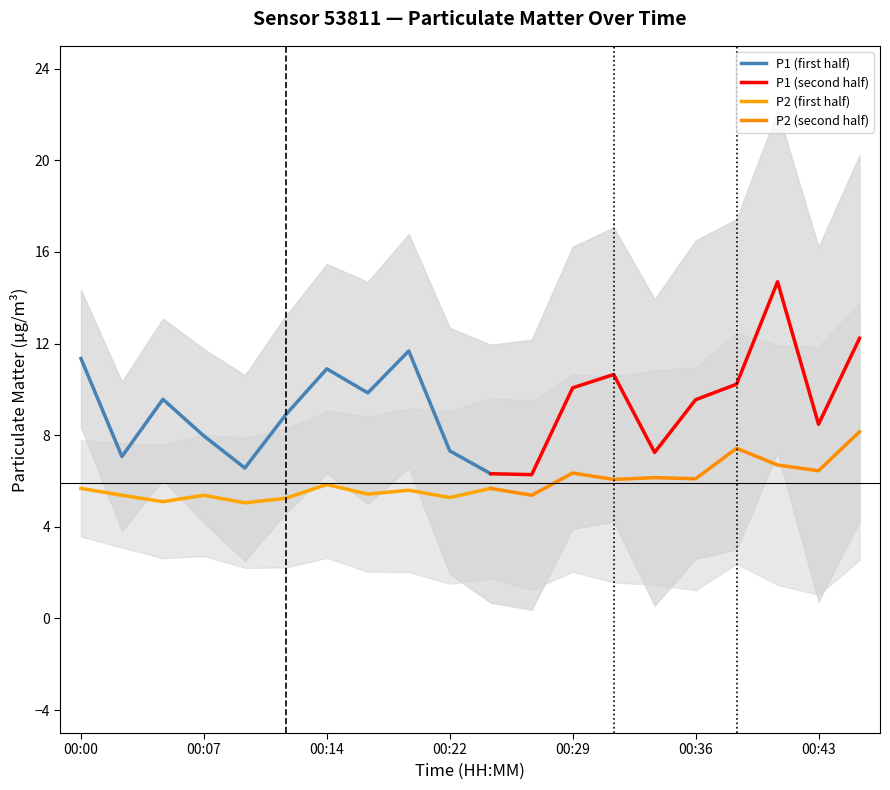

Which category has the highest value across all series?

00:41